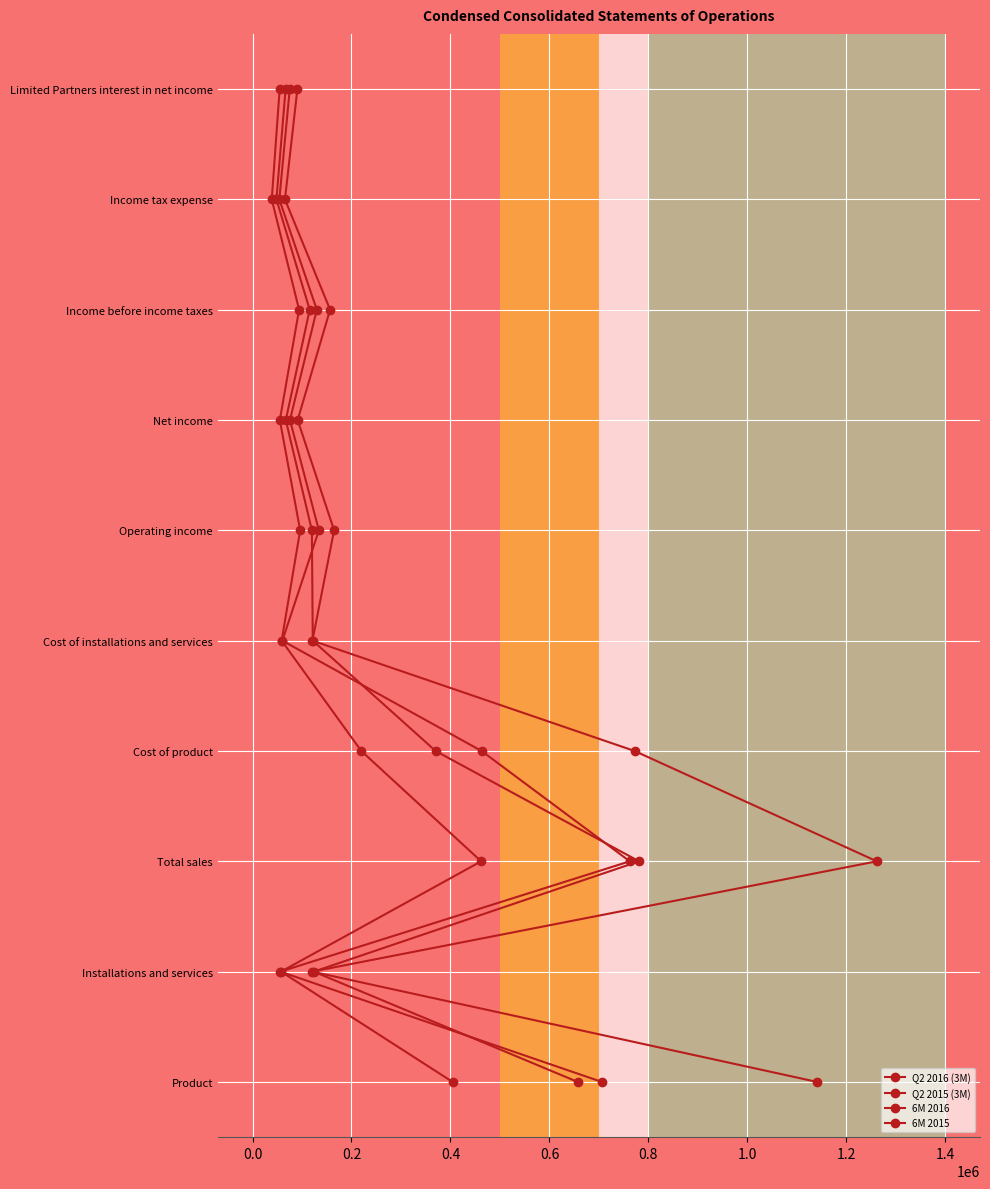

Which series changed the most between 0.6 and 1.2?

Q2 2016 (3M)